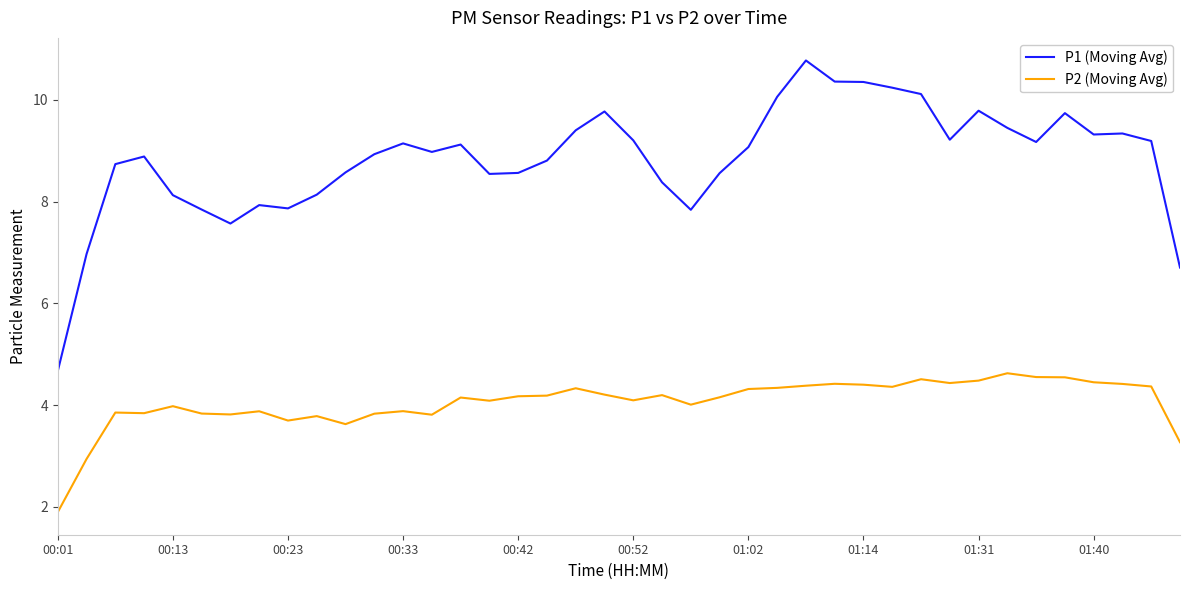

Rank the series by their average value, from highest to lowest.

P1 (Moving Avg), P2 (Moving Avg)